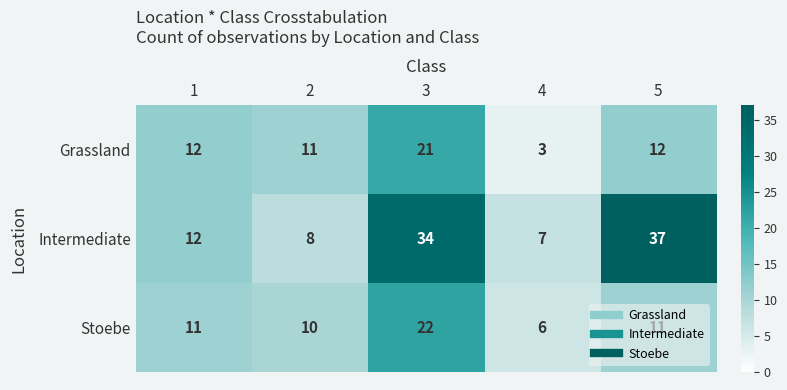

What is the difference between the maximum and second lowest values in the Grassland series?

10